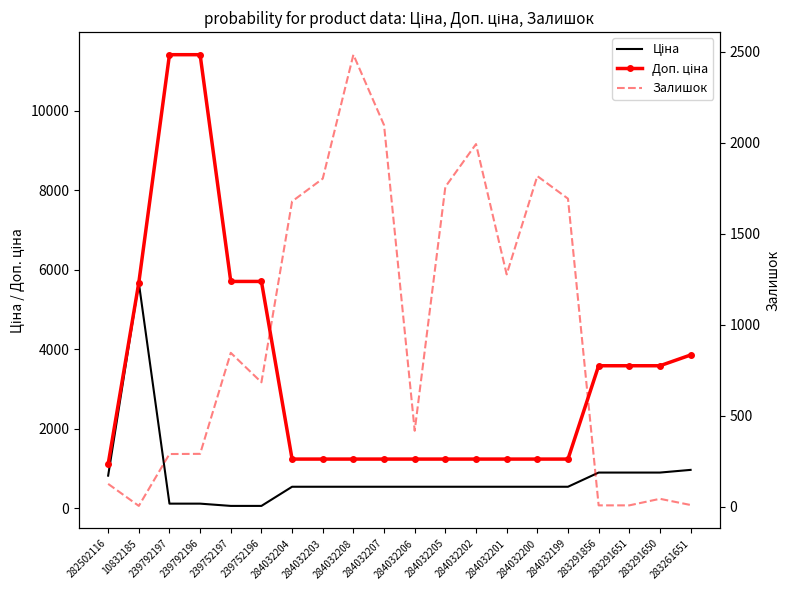

Between which two adjacent categories do Доп. ціна and Залишок first intersect?

239752196 and 284032204